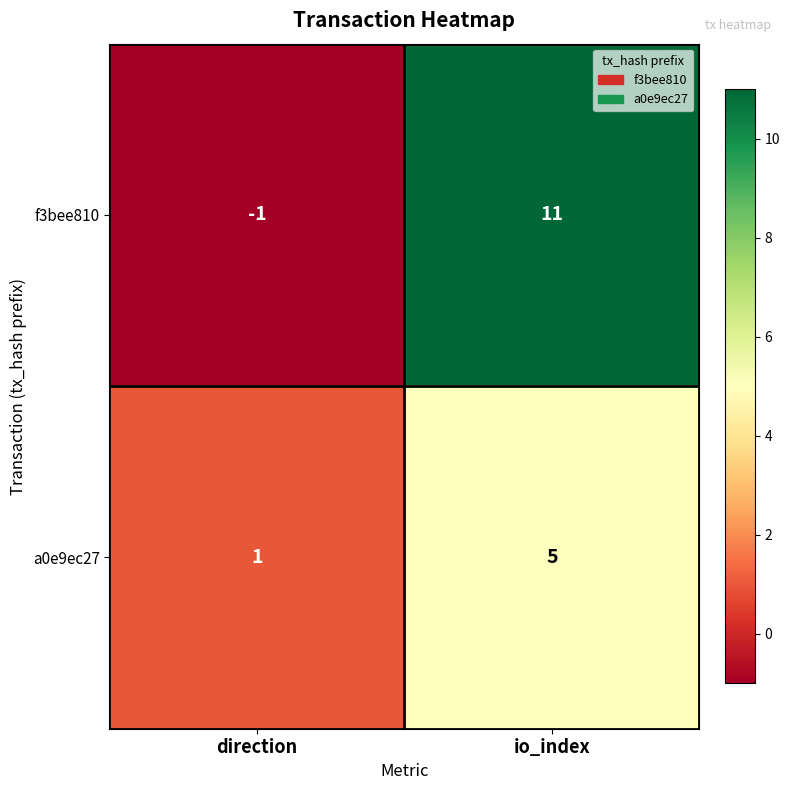

What is the smallest value displayed?

-1